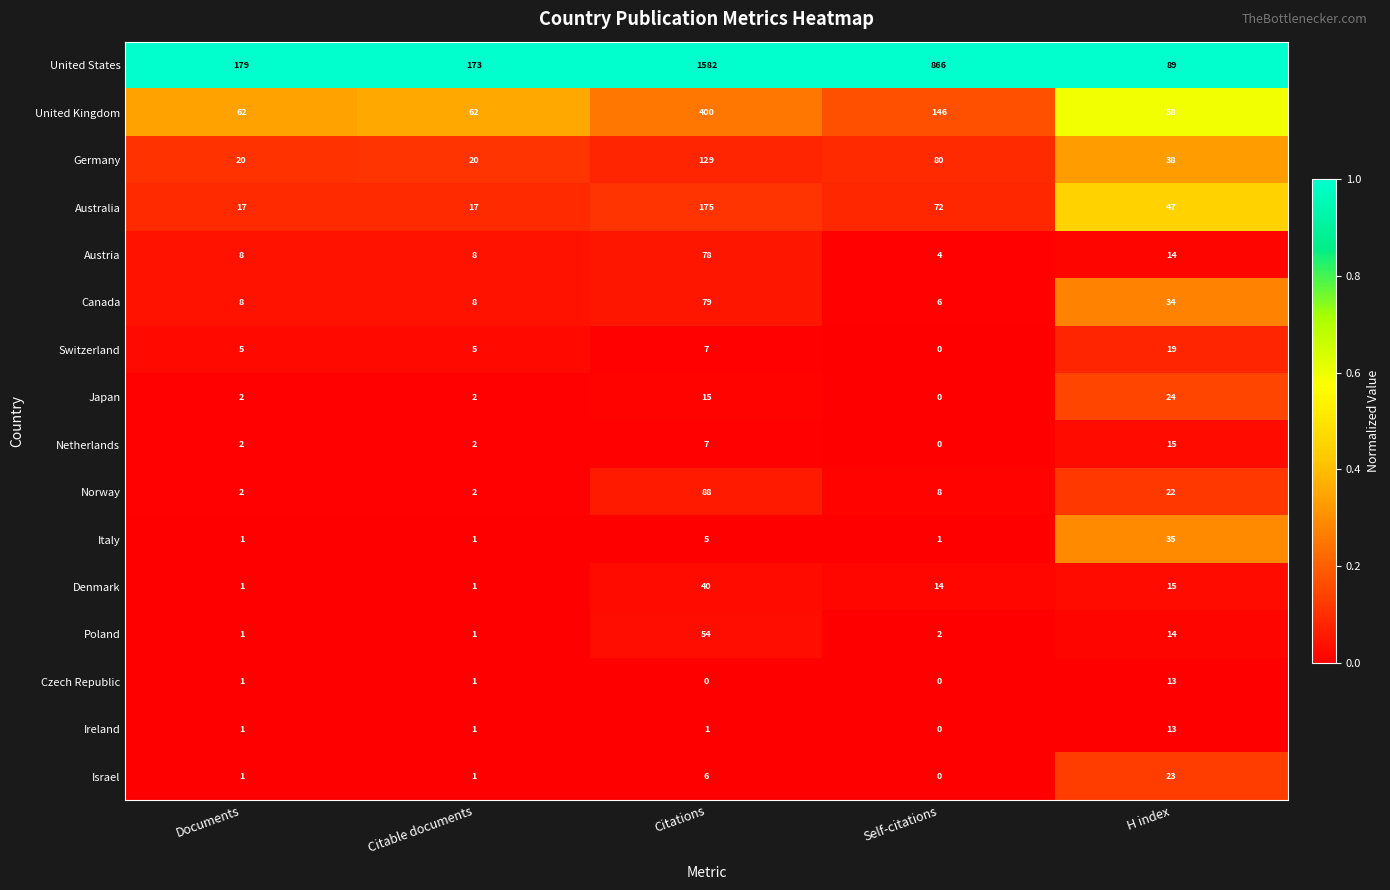

What is the total value across all series at Citations?

2666